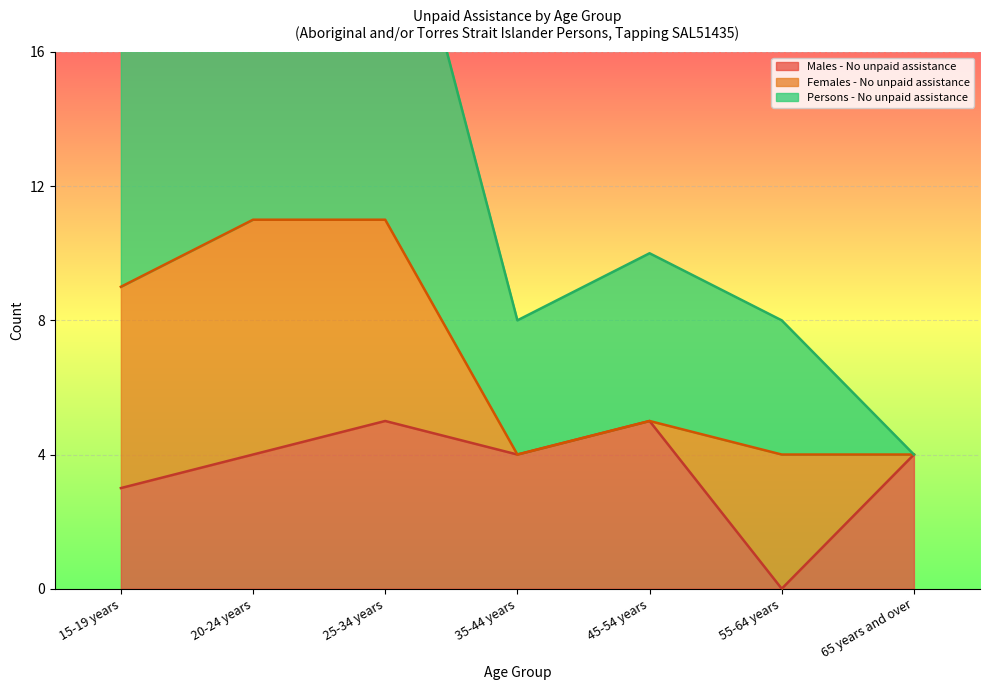

What is the average value of the Males - No unpaid assistance series?

4